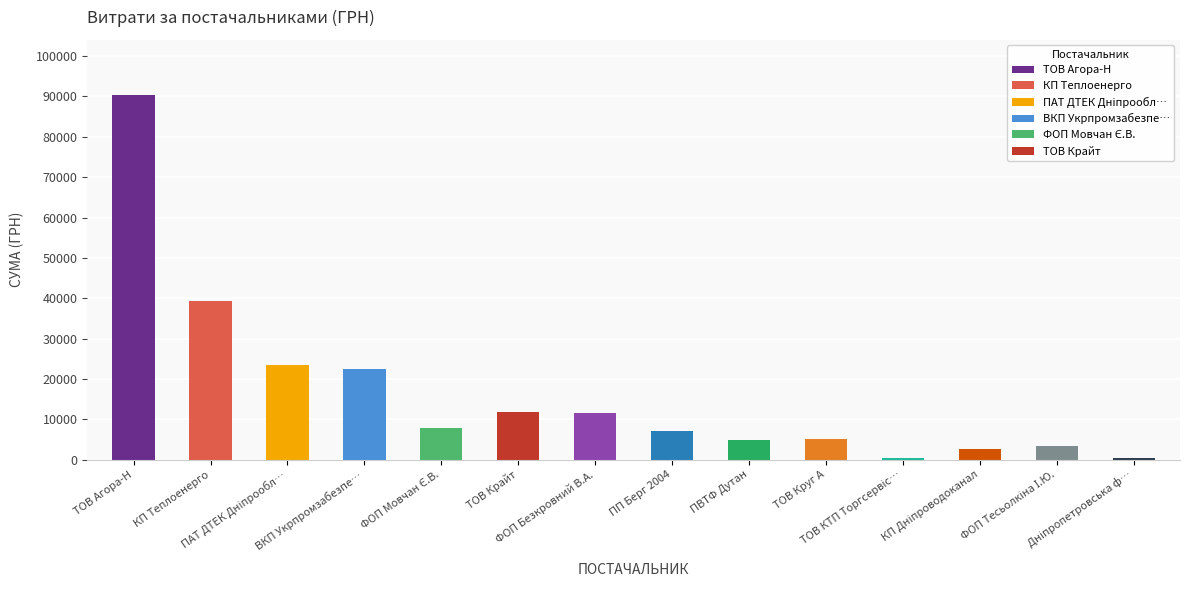

What is the maximum value shown in the chart?

90452.6